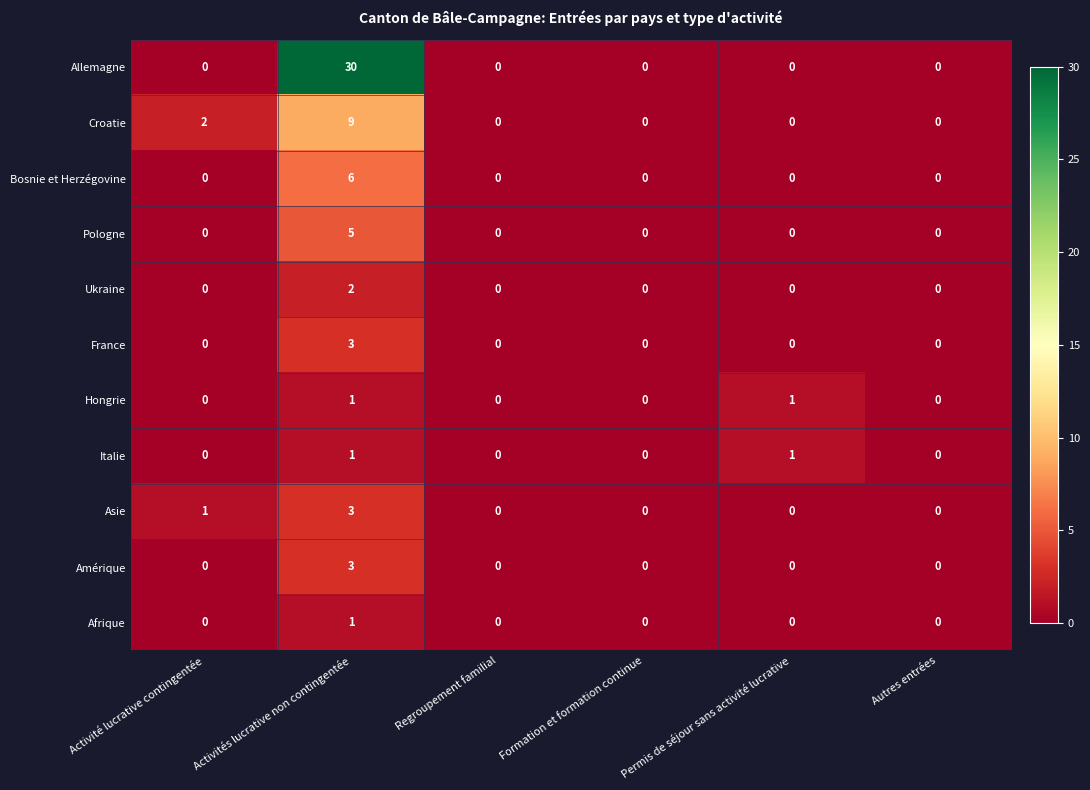

Which series has the largest total across all categories?

Allemagne